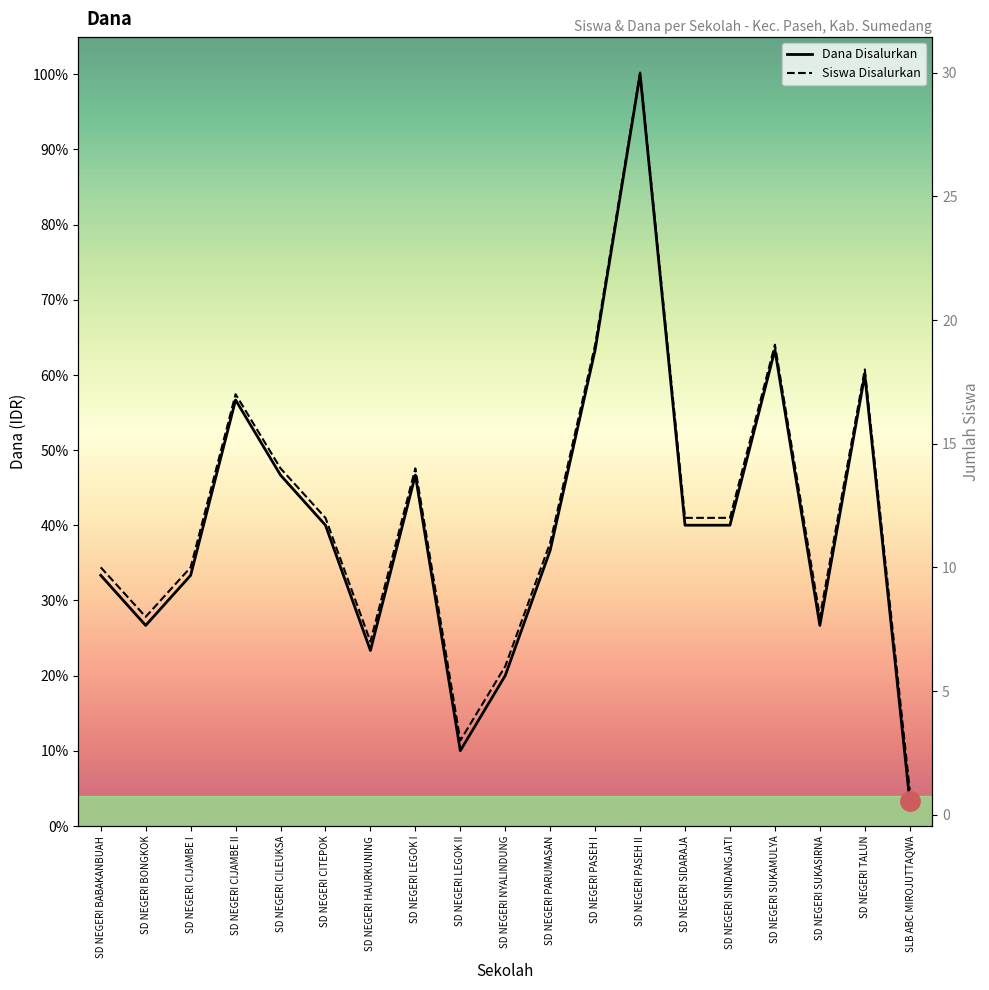

What is the total value across all series at SD NEGERI SIDARAJA?

2700012